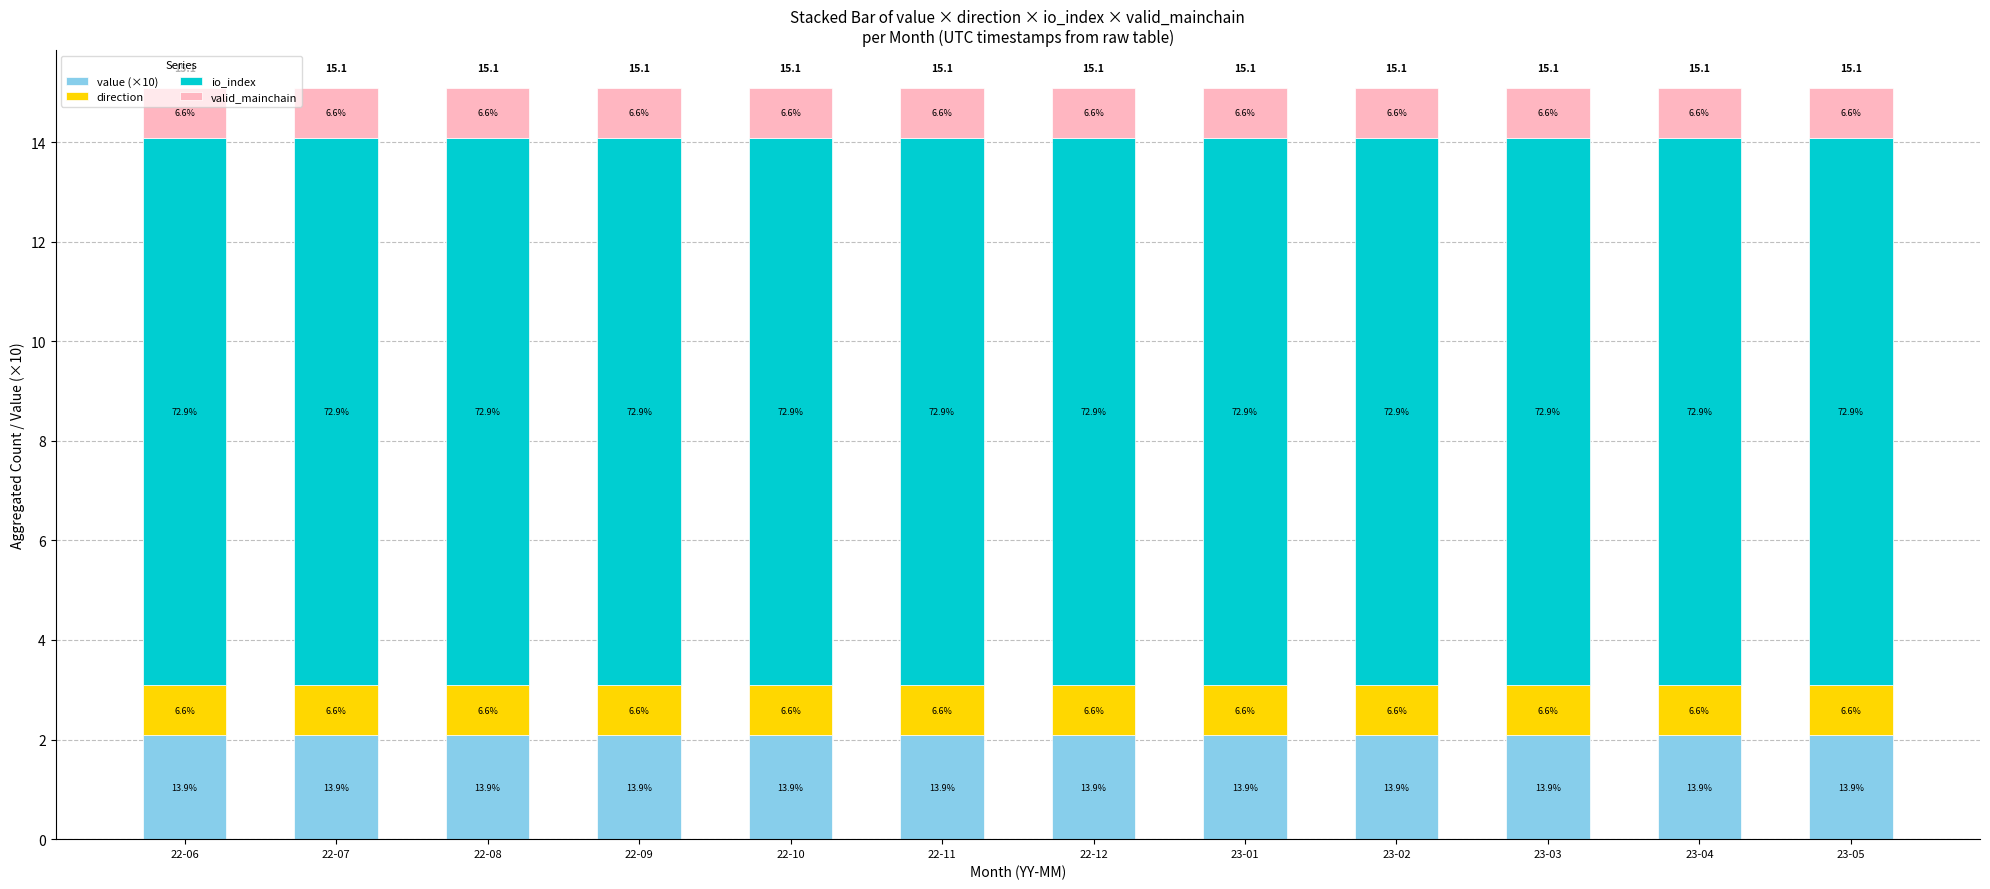

What is the label of the 12th bar from the right?

22-06